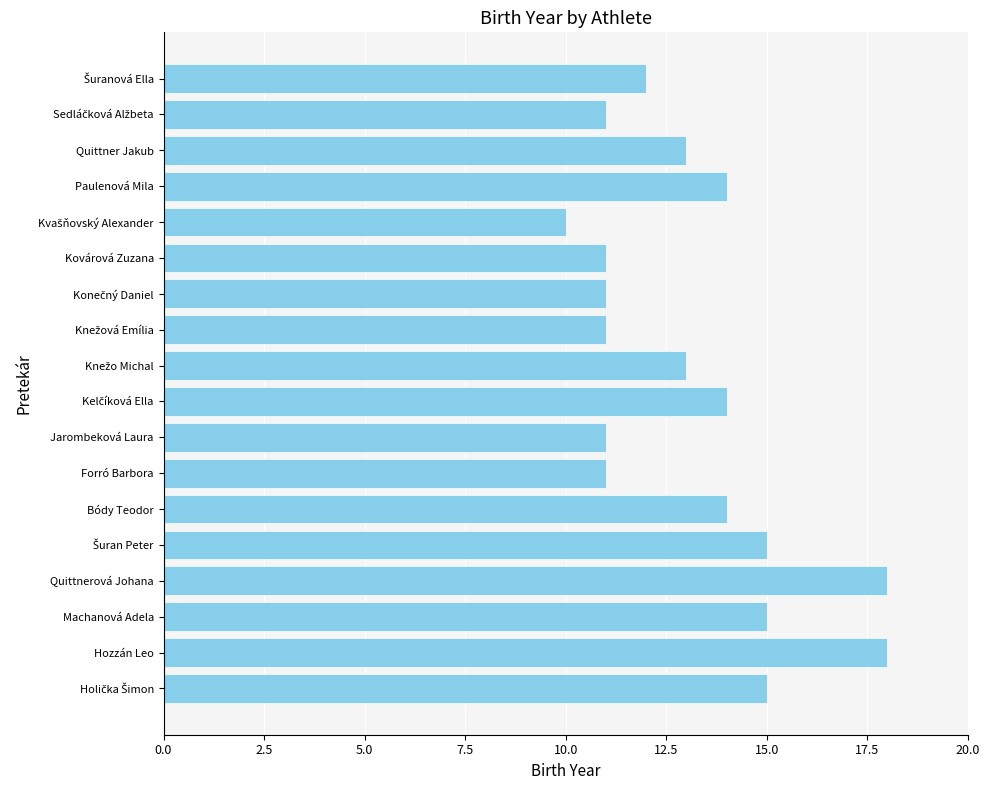

Read the value at Machanová Adela.

15